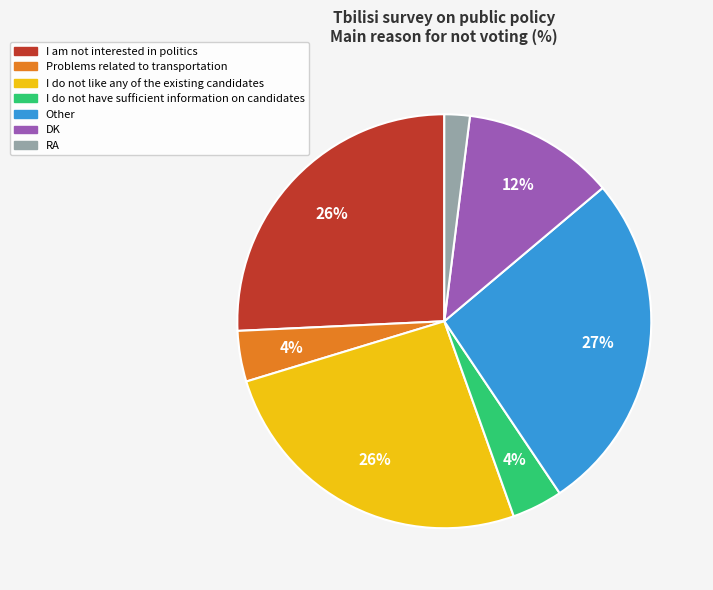

The I do not like any of the existing candidates slice represents 31% of the pie. True or false?

False